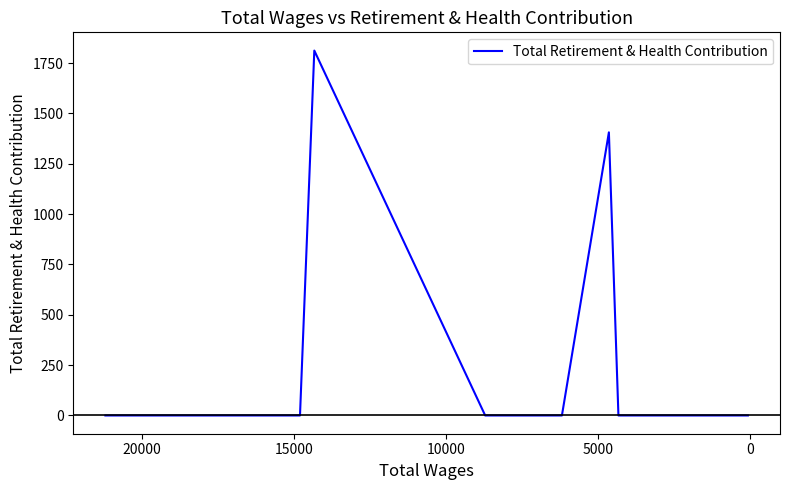

Does the chart have visible grid lines?

No